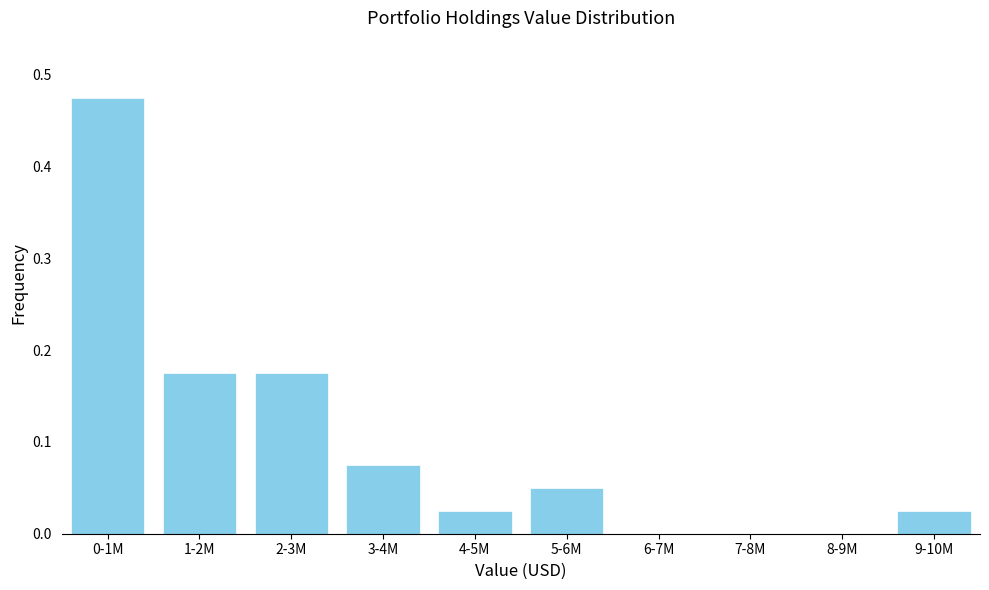

Which has a higher value, 2-3M or 5-6M?

2-3M